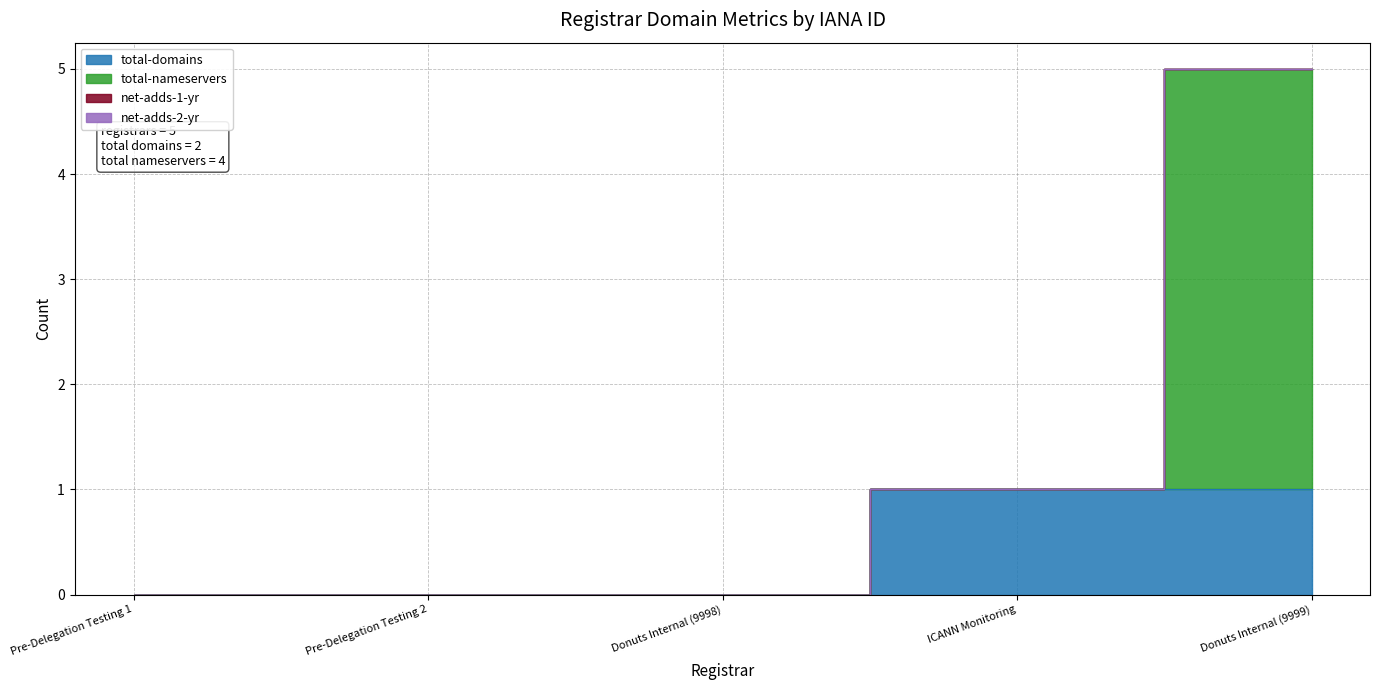

What position from the left is Pre-Delegation Testing 1?

1